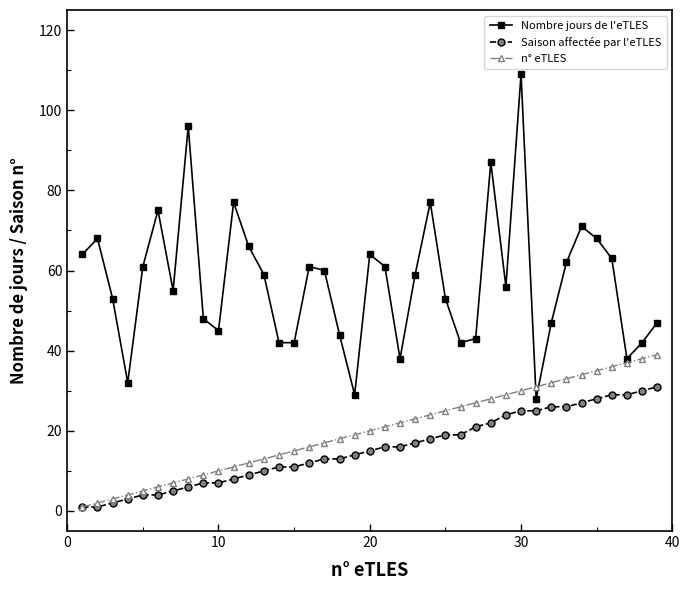

Which series has the widest spread of values?

Nombre jours de l'eTLES